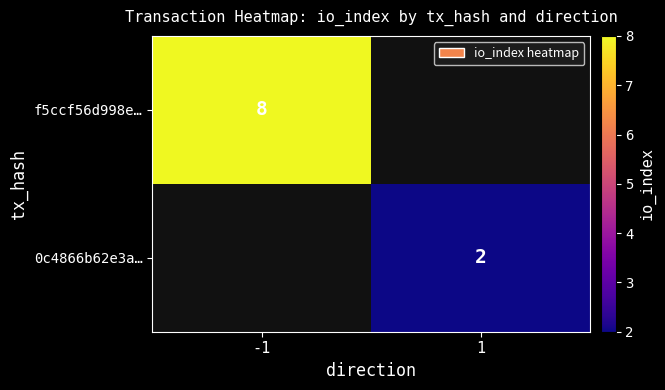

Is it true that 0c4866b62e3a… equals 0 at 1?

False